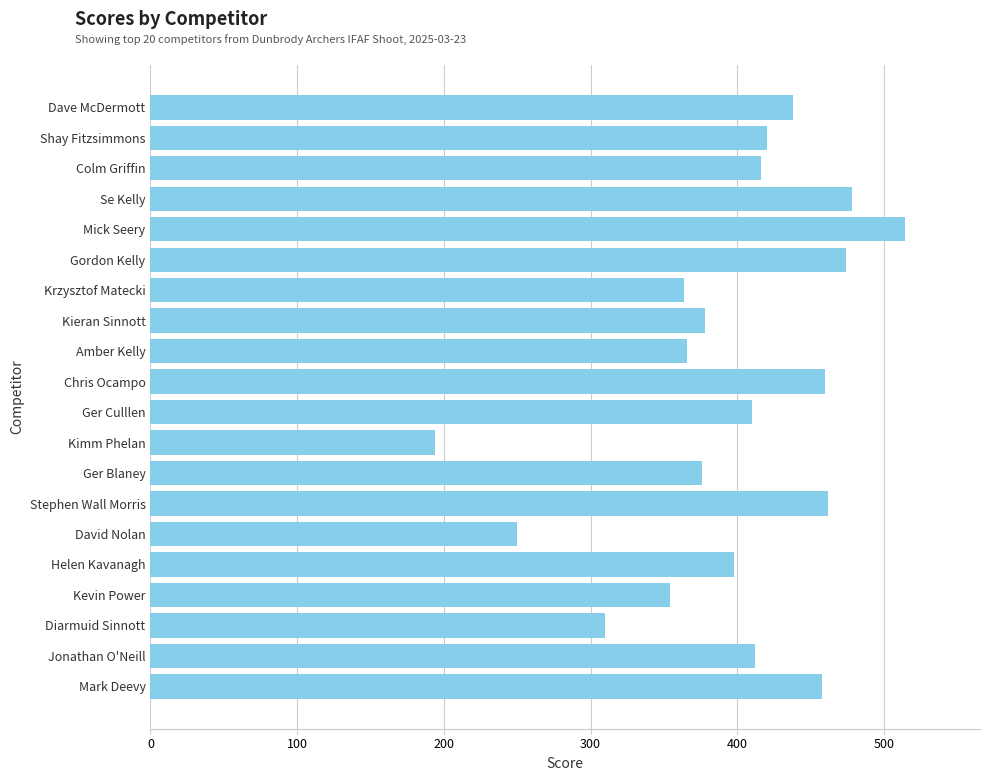

What is the label of the 12th bar from the top?

Kimm Phelan